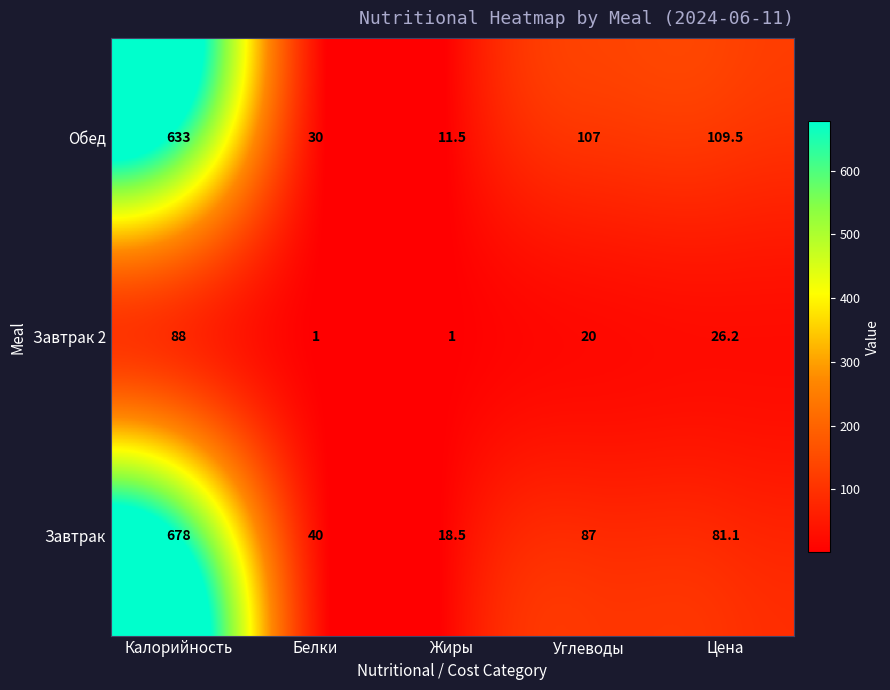

What is the spread (max minus min) of values at Цена?

83.3